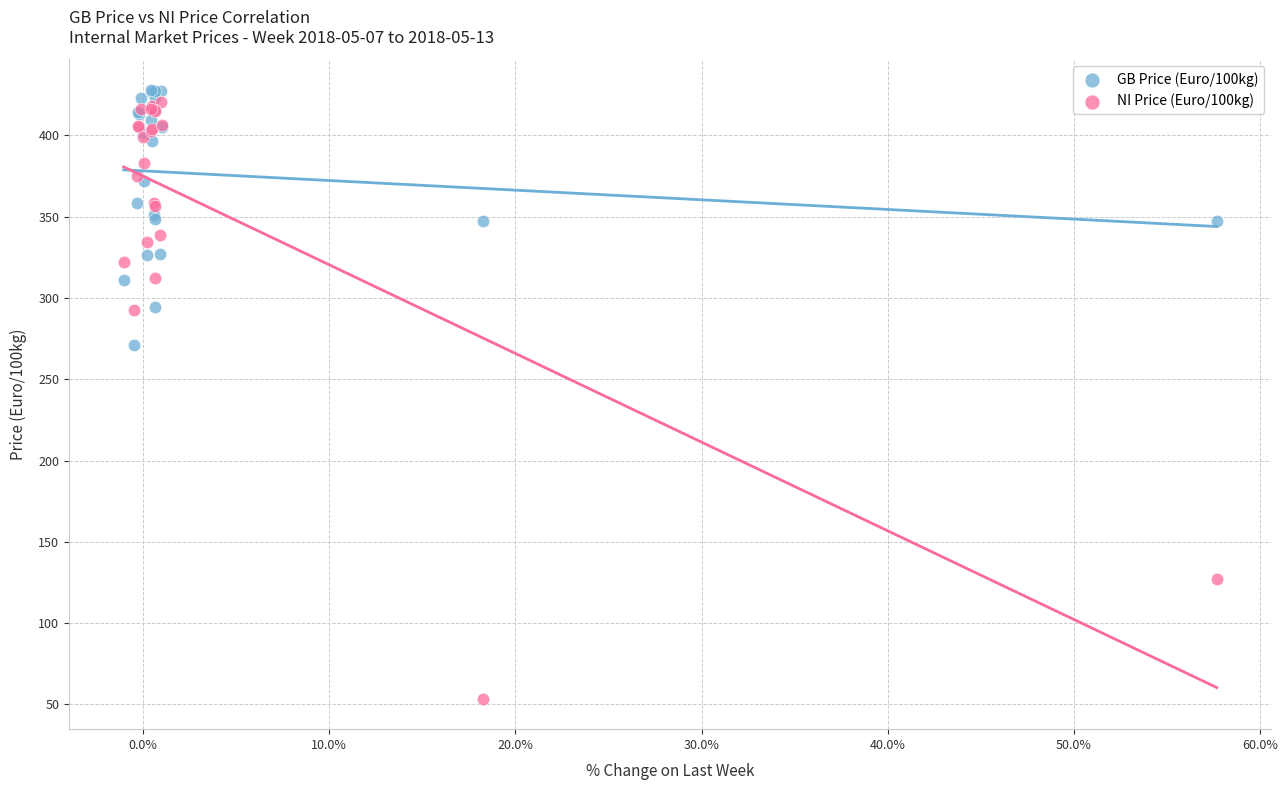

Which series has the widest spread of Y values?

NI Price (Euro/100kg)